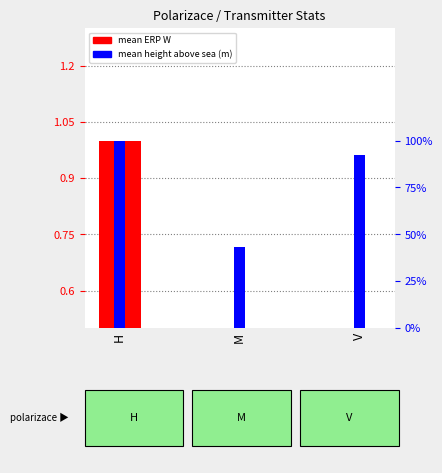

Reading left to right, transcribe all the data shown in this chart.

mean ERP W: H=1.0	M=0.1	V=0.1
mean height (m): H=1.0	M=0.4	V=0.9